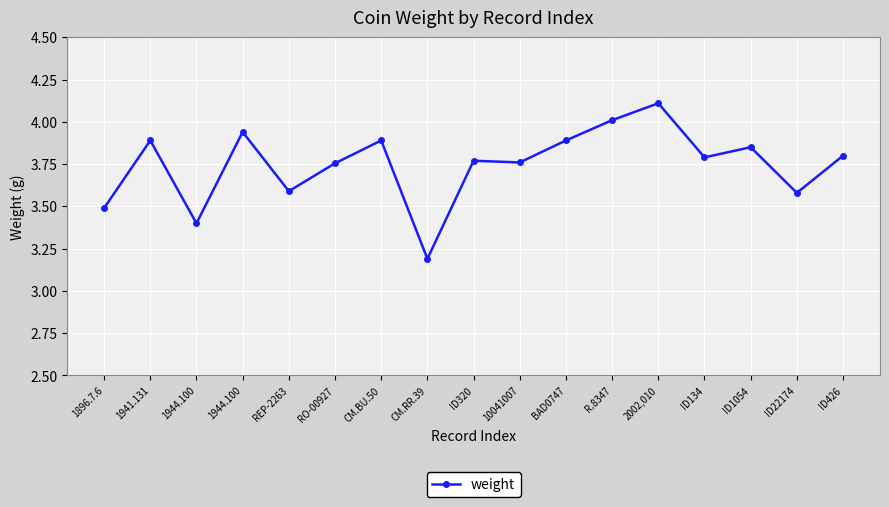

What is the label of the 5th point from the left?

REP-2263